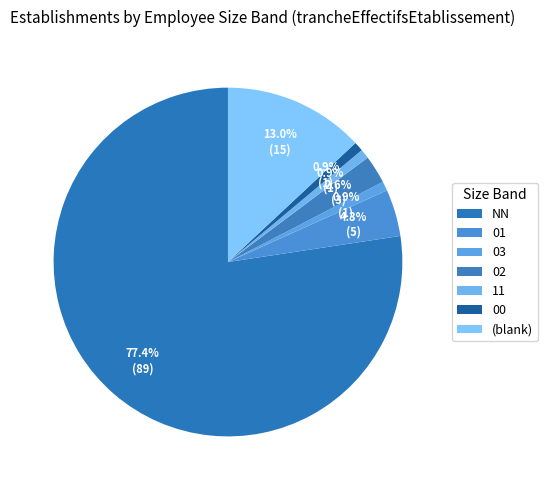

To the nearest percent, what portion does 11 represent?

1%